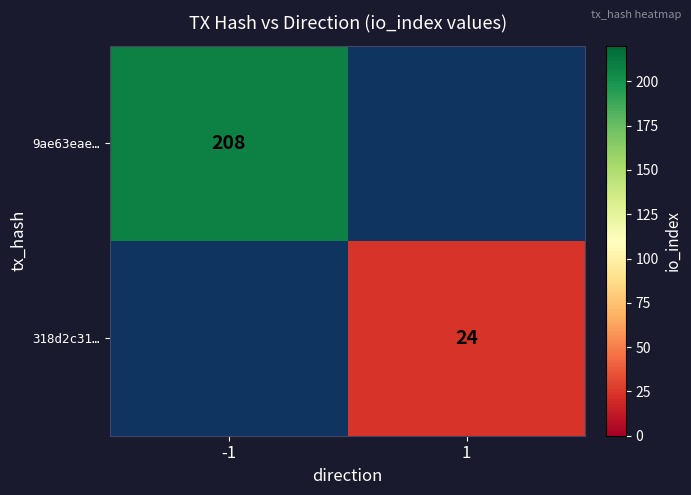

How many distinct data groups are displayed?

2